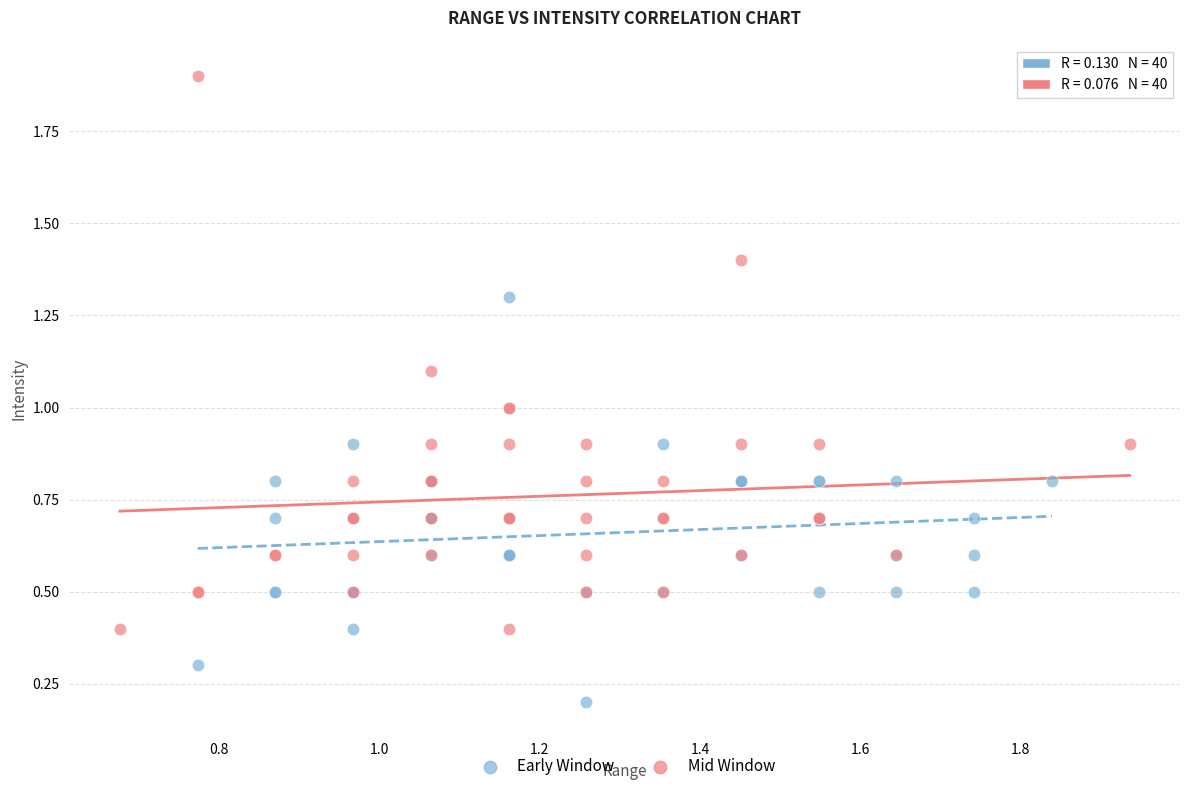

Which series has the largest Y range (max minus min)?

Mid Window